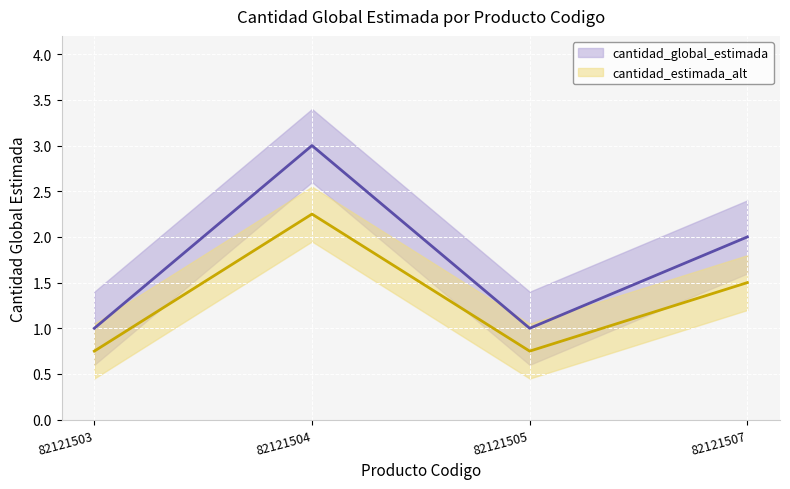

At which category does the chart reach its minimum across all series?

82121503